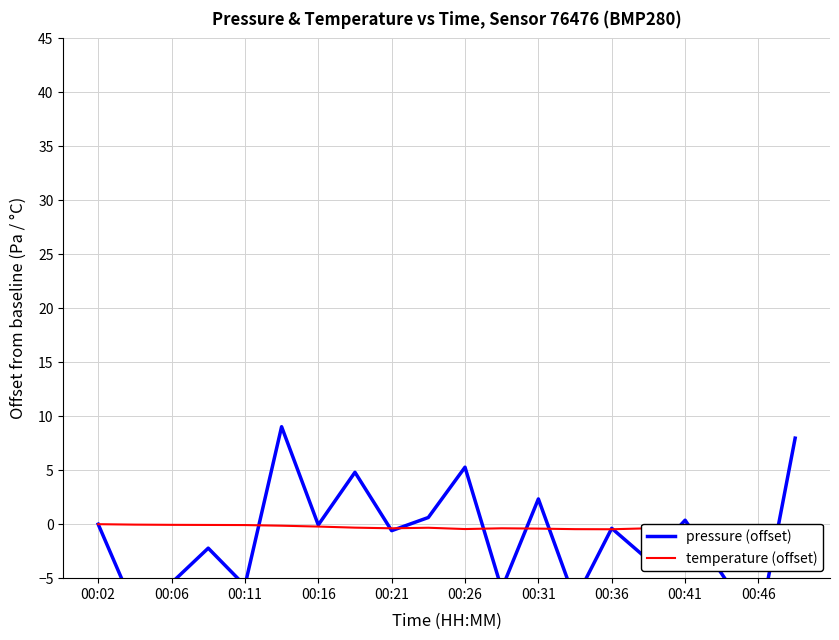

How many lines are shown in the chart?

2